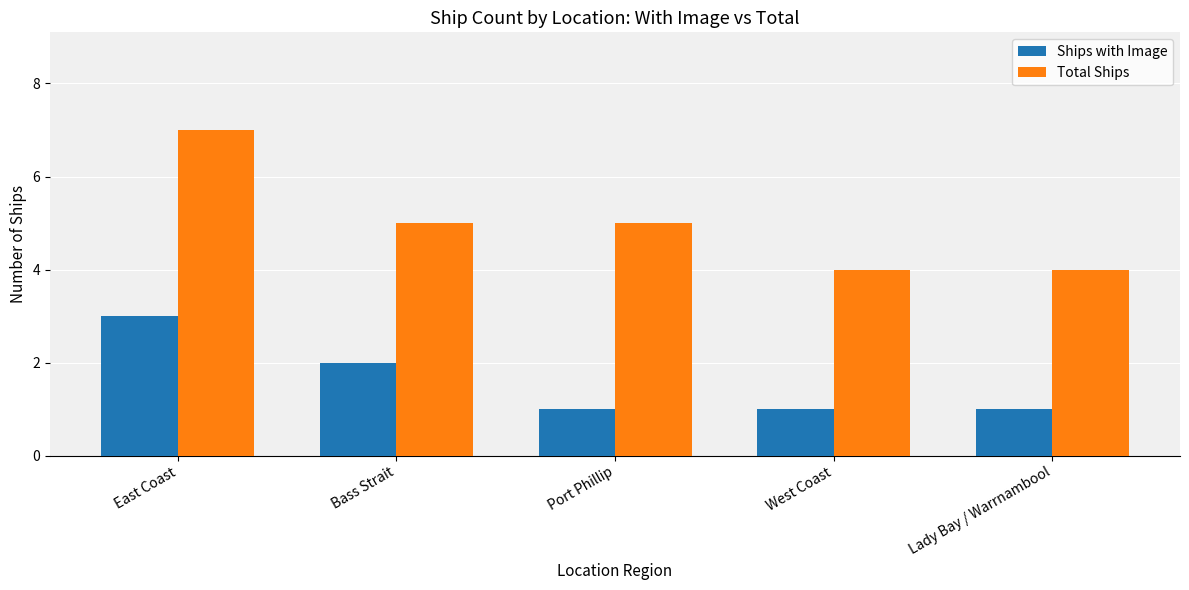

Reading left to right, list all the values displayed in this chart.

Ships with Image: 3	2	1	1	1
Total Ships: 7	5	5	4	4